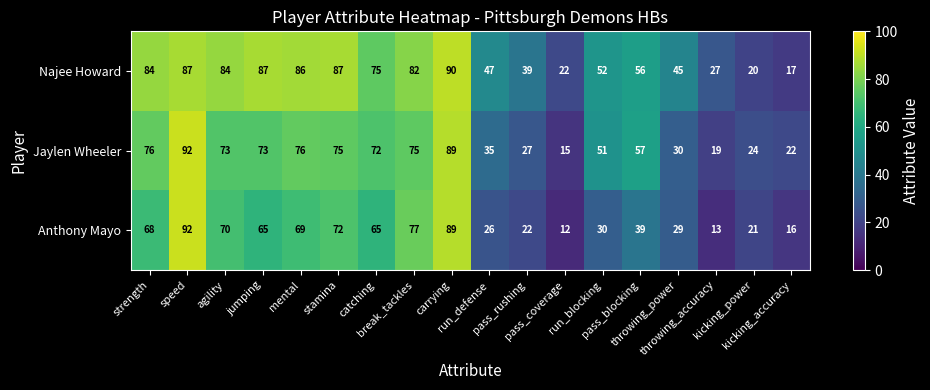

List the series in order of their overall mean, lowest first.

Anthony Mayo, Jaylen Wheeler, Najee Howard